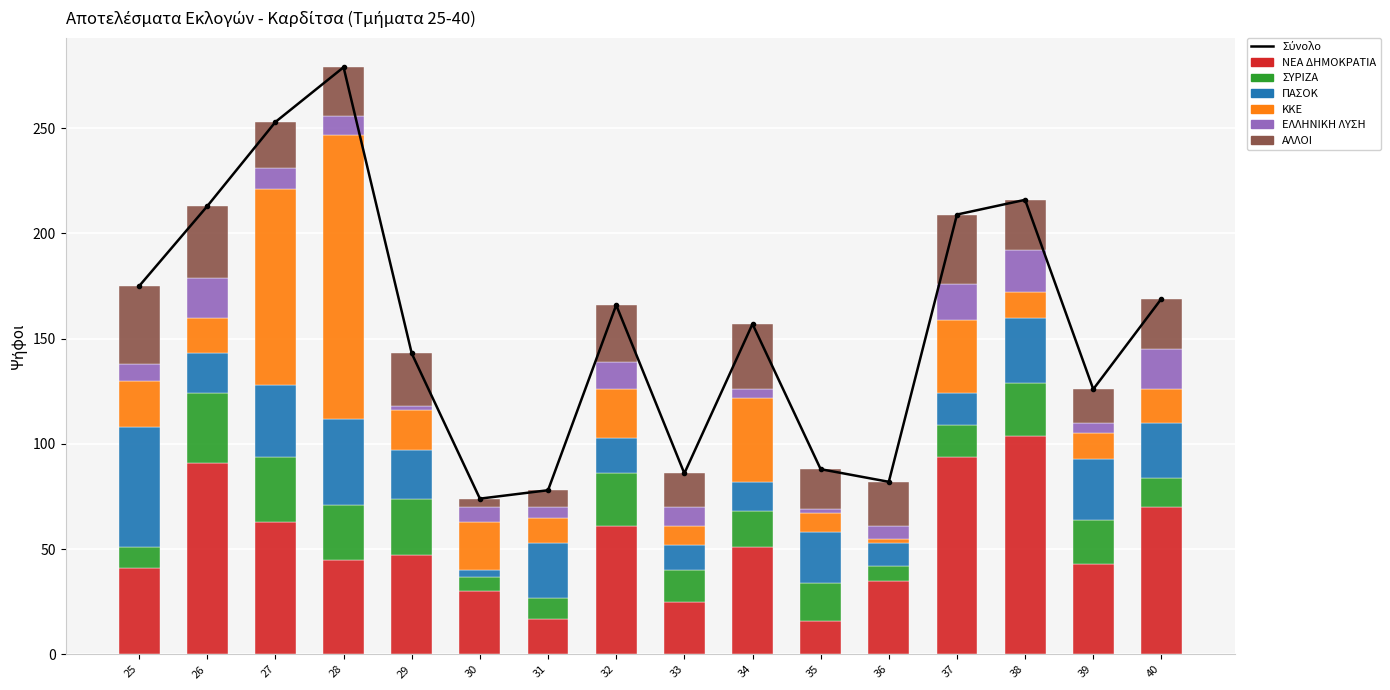

What is the average value of the ΣΥΡΙΖΑ series?

19